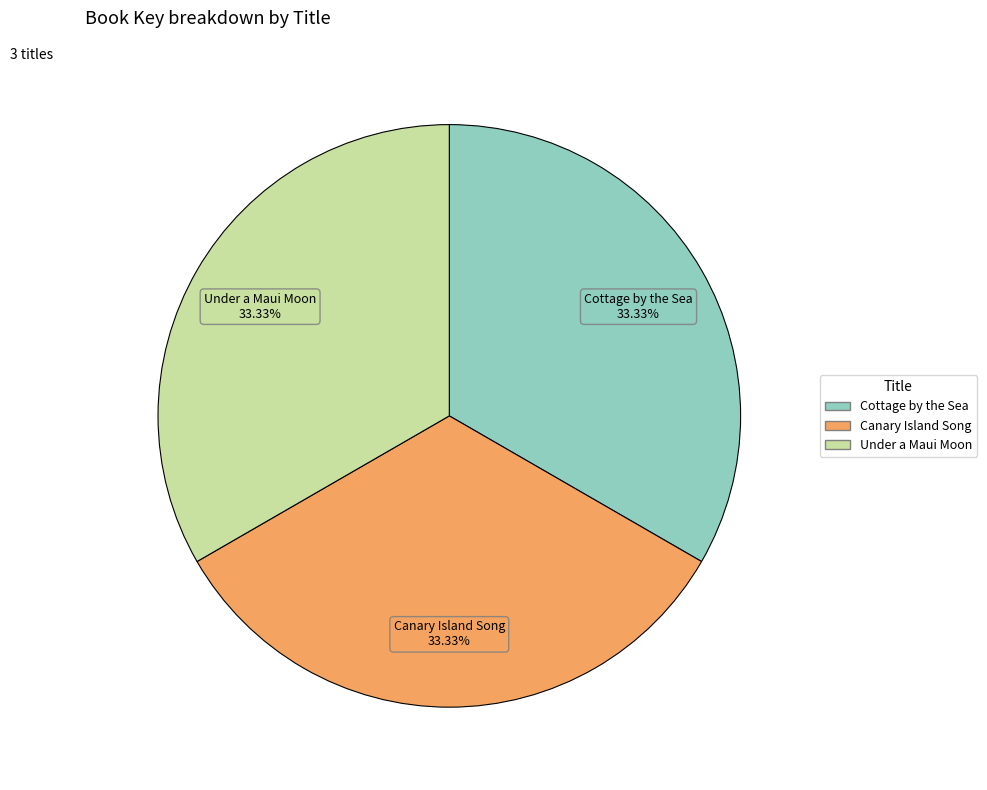

True or false: Cottage by the Sea accounts for 33% of the total.

True